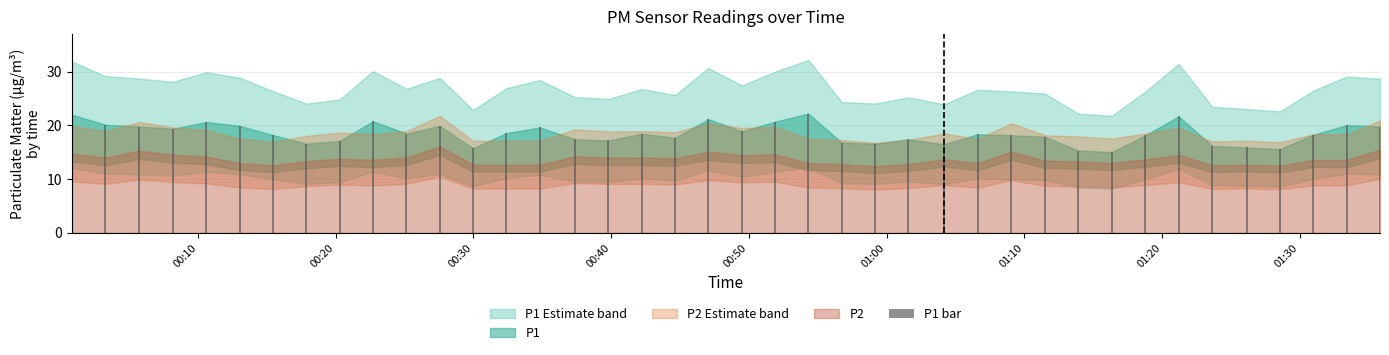

What is the sum of all values?

738.5